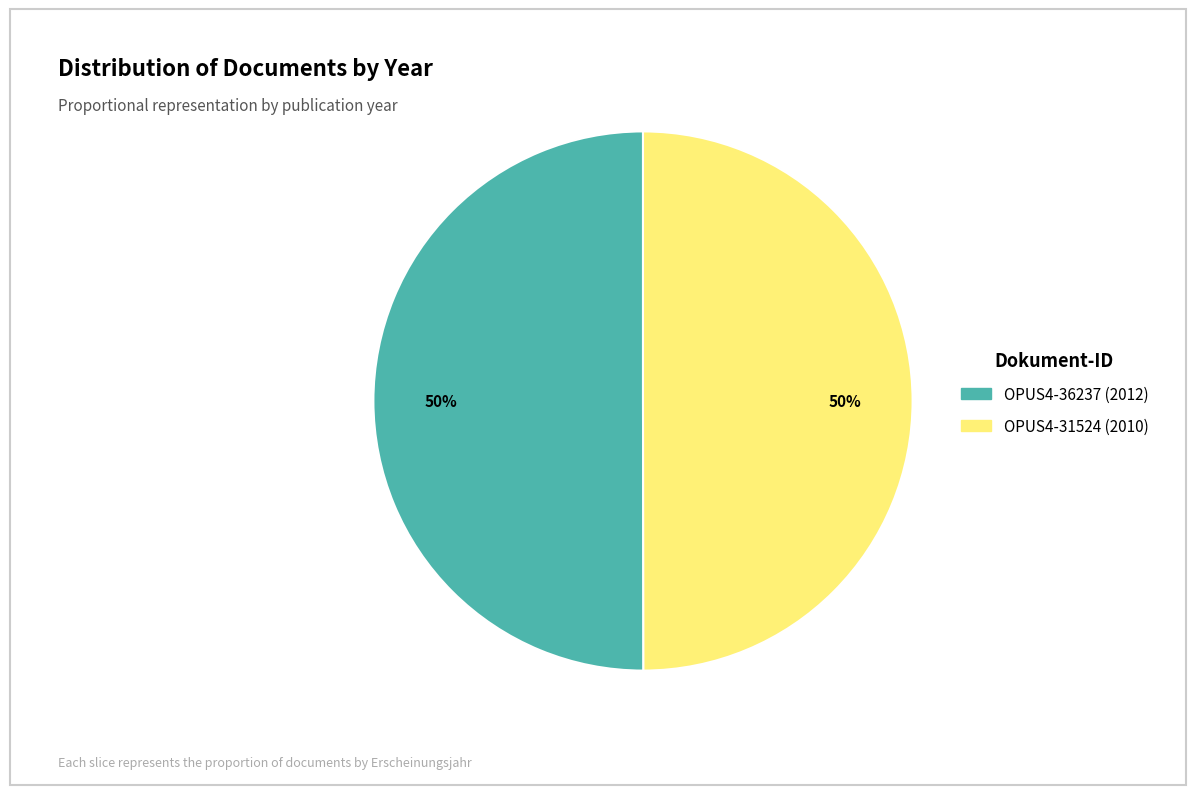

Is it true that OPUS4-31524 is 50% of the pie?

True